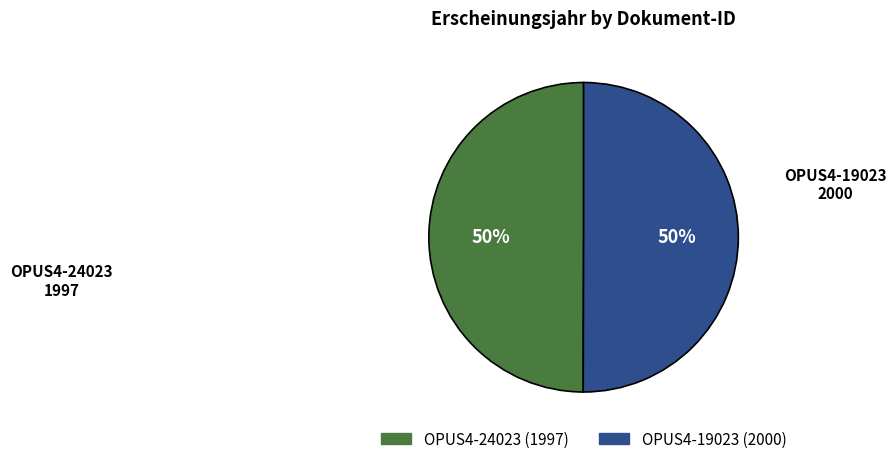

What is the ratio of the value at OPUS4-19023 to the value at OPUS4-24023?

1.0